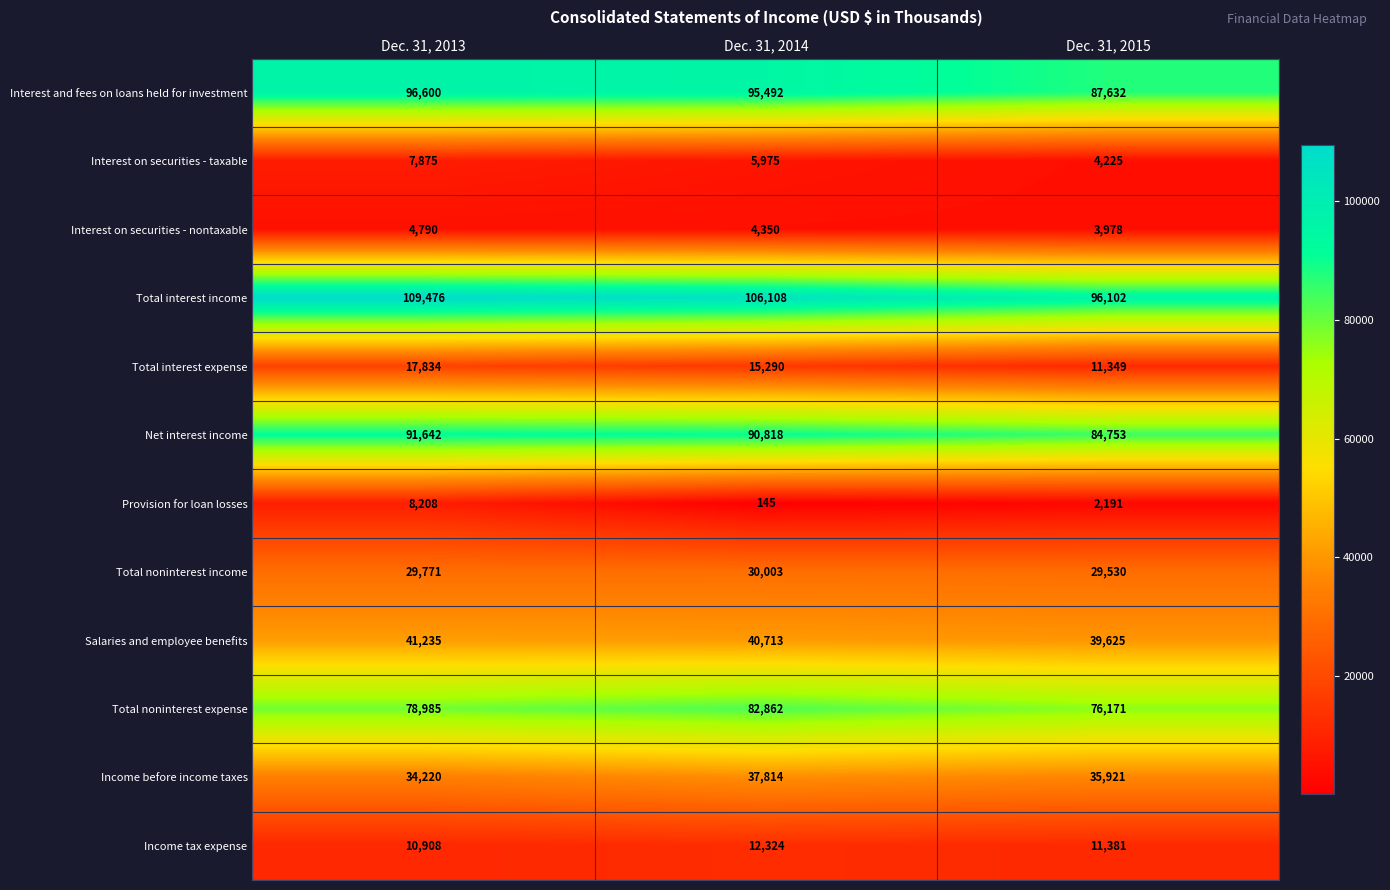

How many Total noninterest income values are between 29530 and 30003?

3